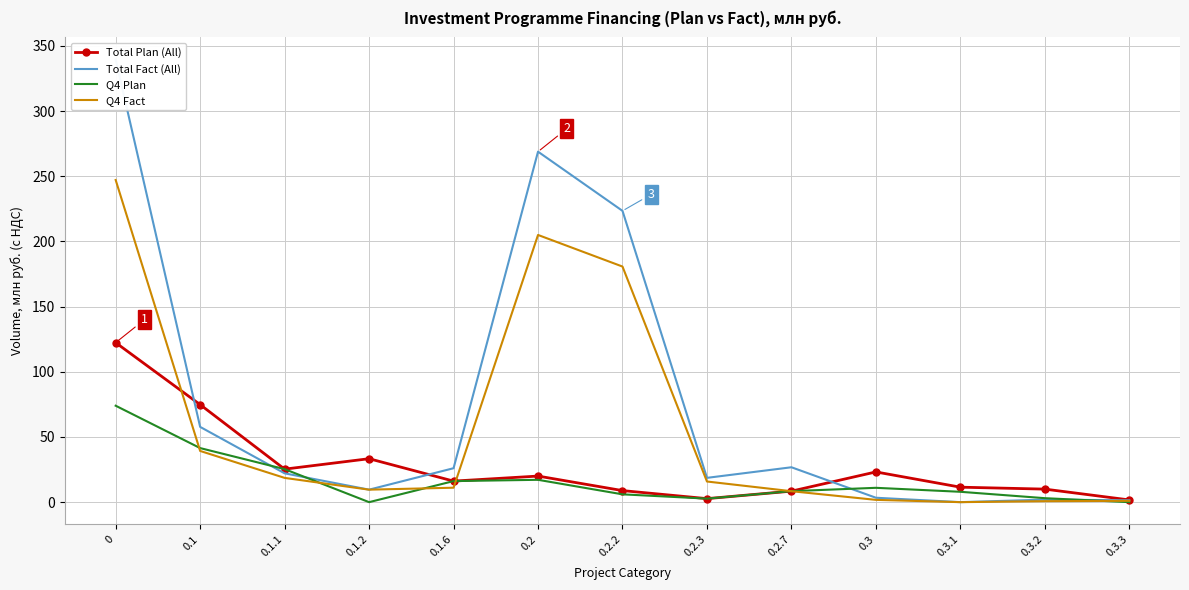

What is the approximate value of Total Plan (All) at 0.2.3?

2.7